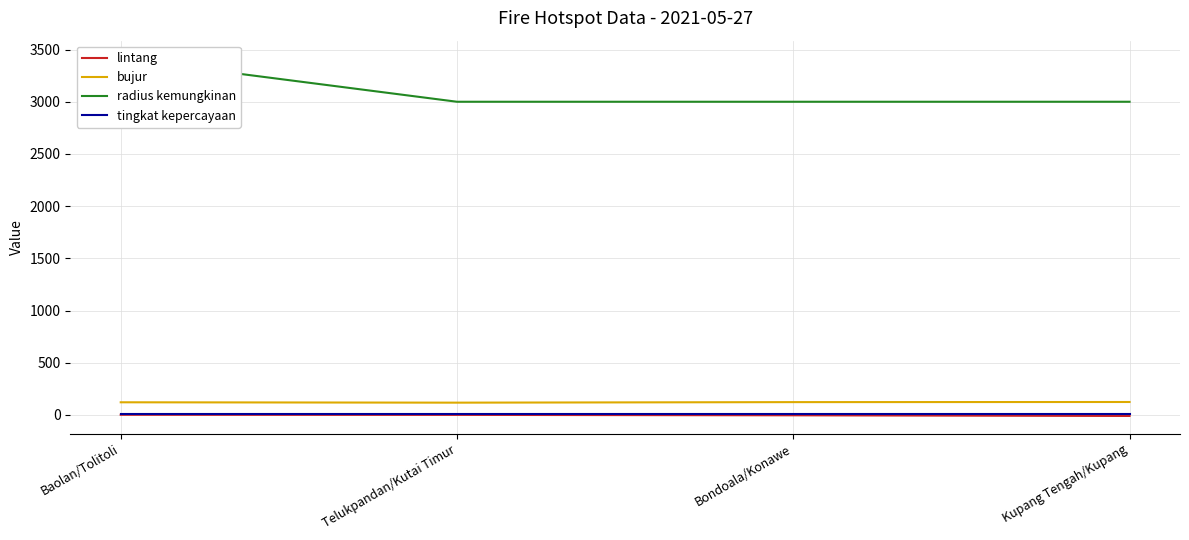

What is the highest value of the tingkat kepercayaan series?

8.0